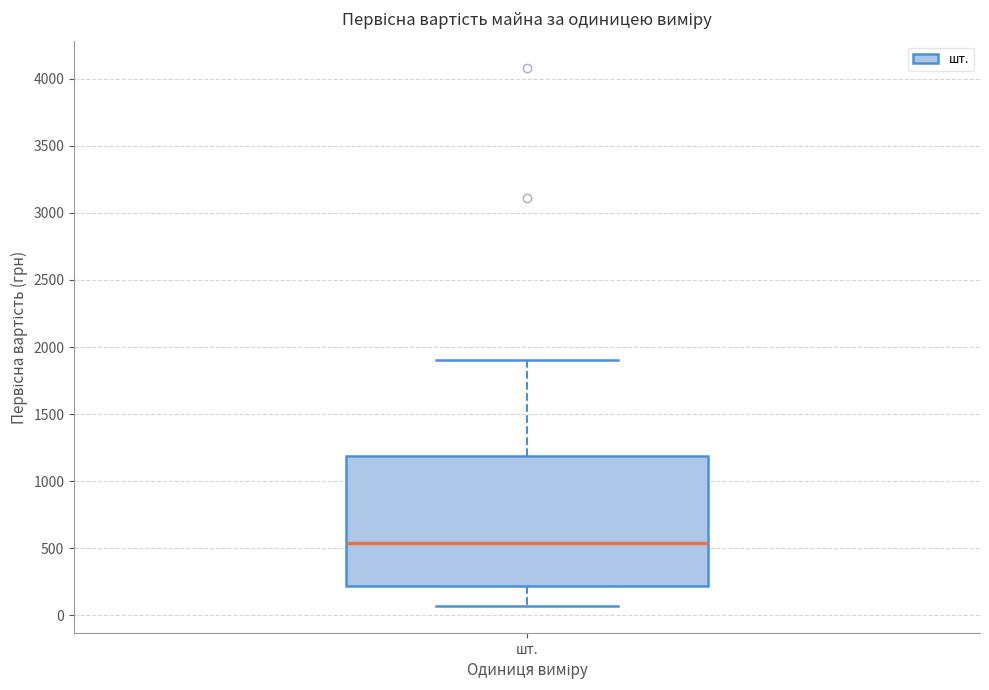

Where does the lower whisker of the box for шт. end on the y-axis? The values are not printed on the chart, so give them approximately, as read against the axis.

50